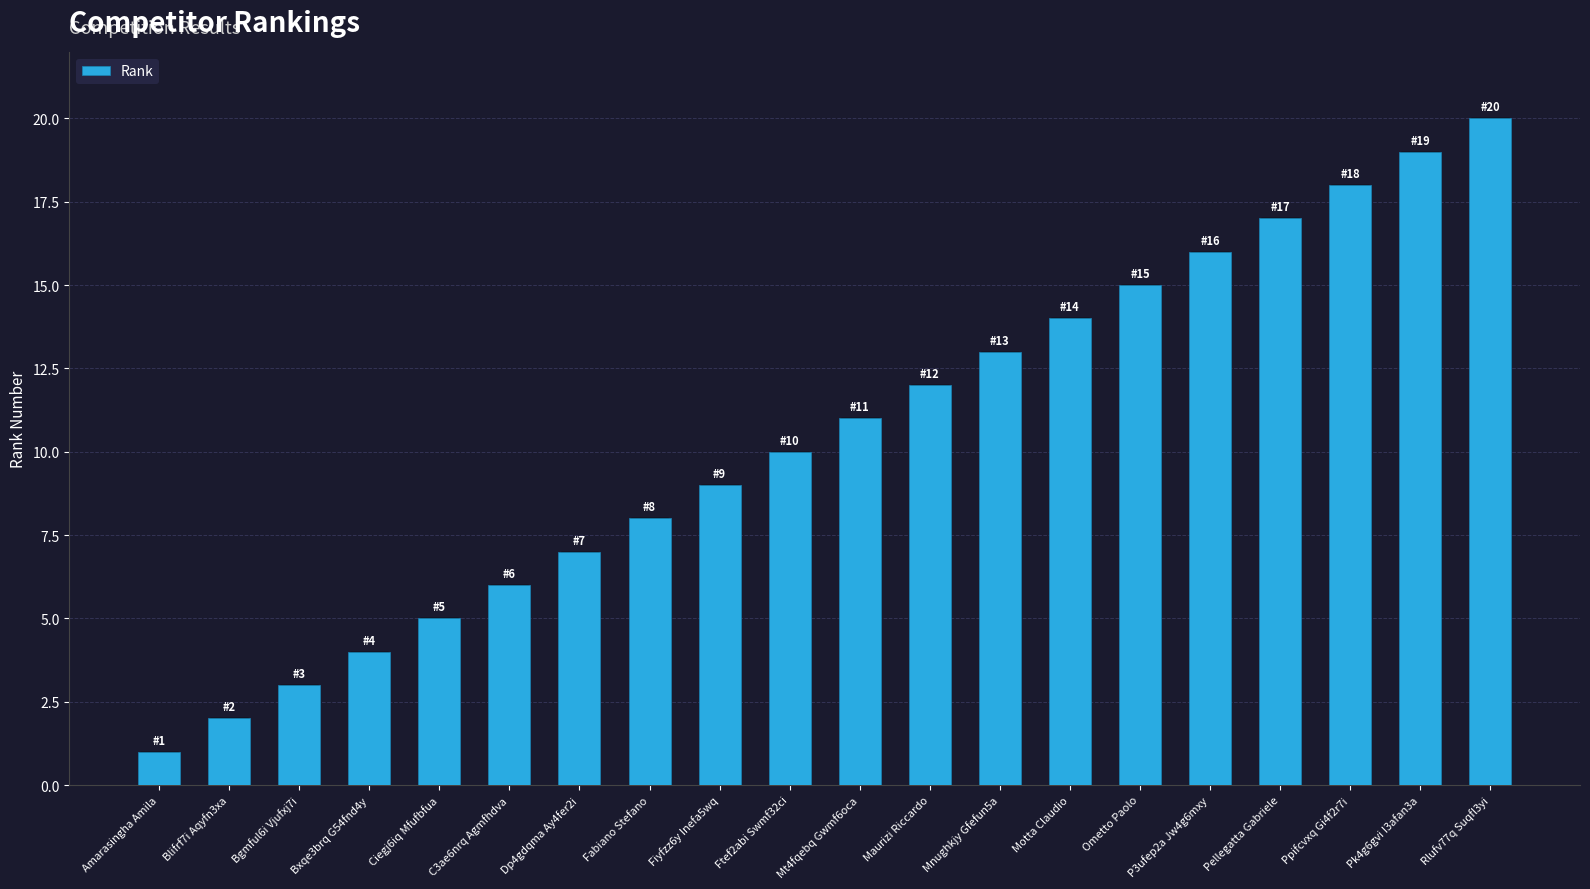

Reading left to right, list all the values displayed in this chart.

1	2	3	4	5	6	7	8	9	10	11	12	13	14	15	16	17	18	19	20